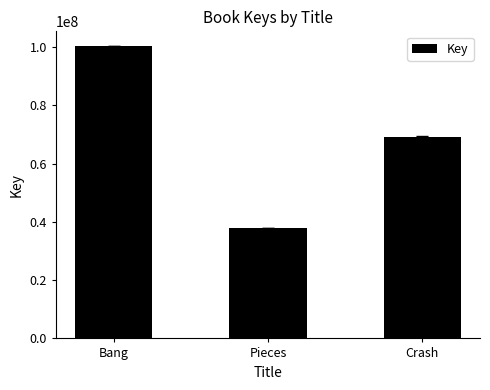

Reading left to right, list all the values displayed in this chart.

100274791	37814368	69247890